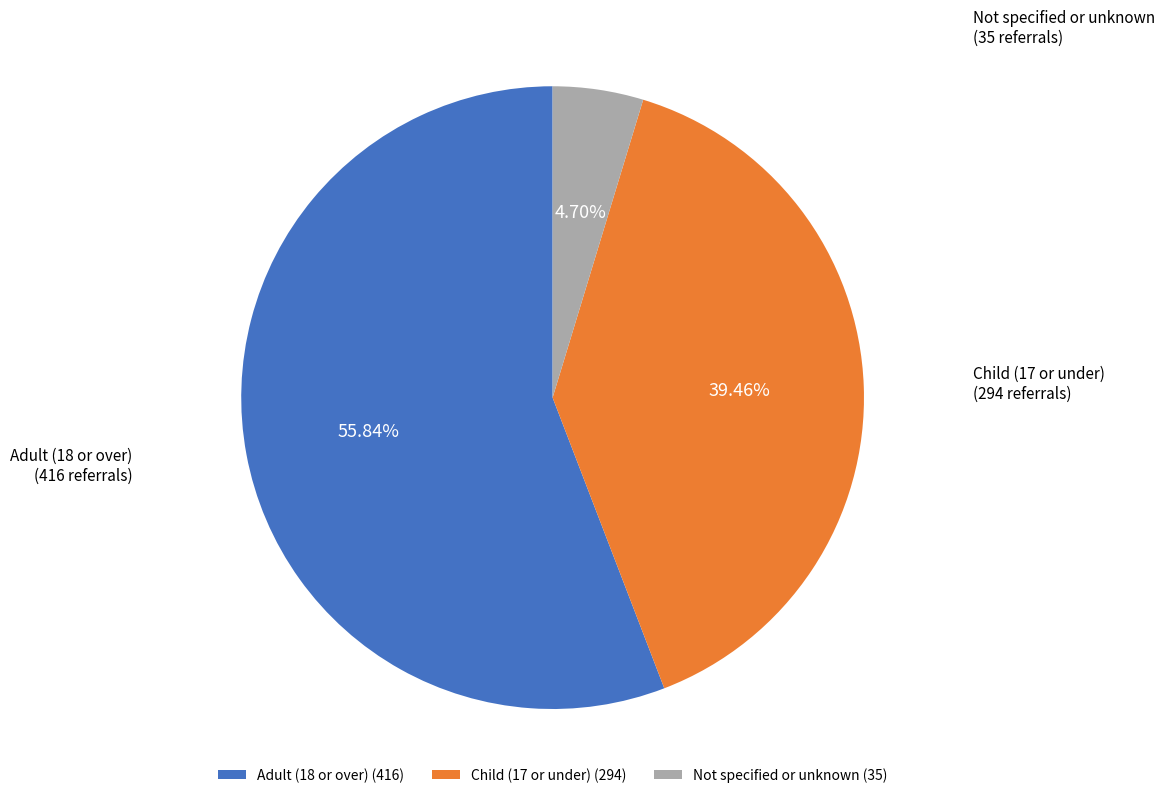

What percentage do Adult (18 or over) and Not specified or unknown together represent?

60.5%